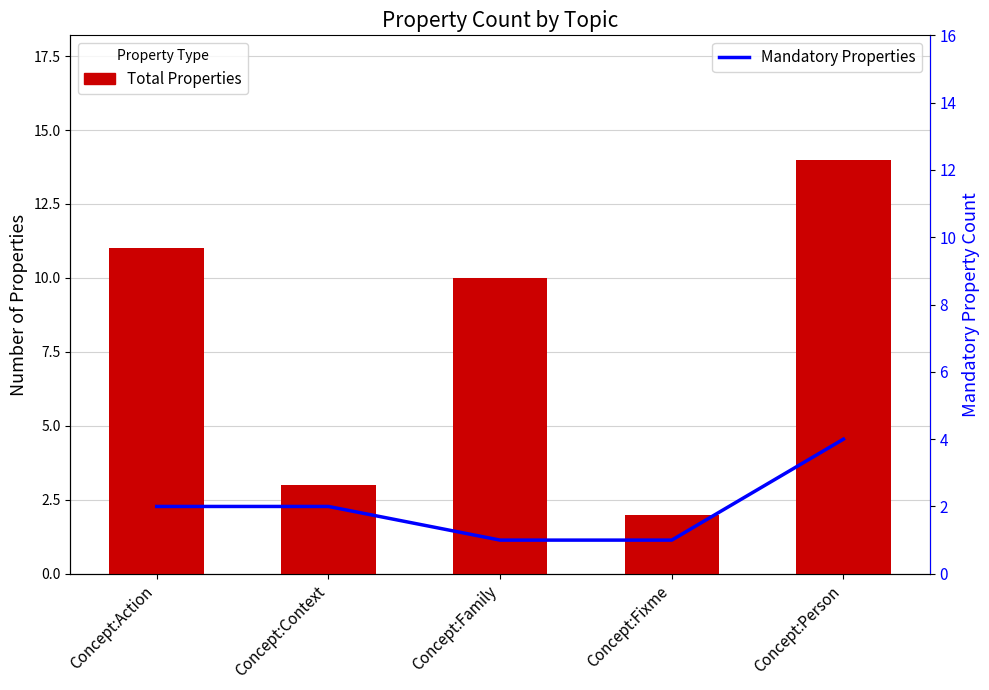

How many series are shown in this chart?

2